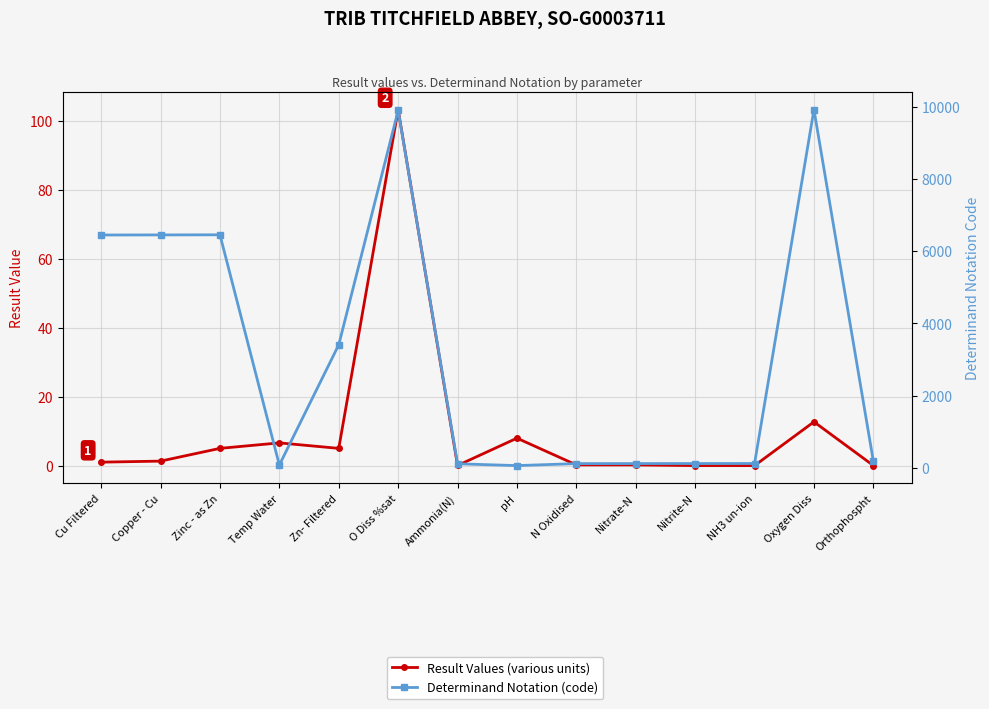

Where is the first local maximum for Determinand Notation (code)?

Zinc - as Zn